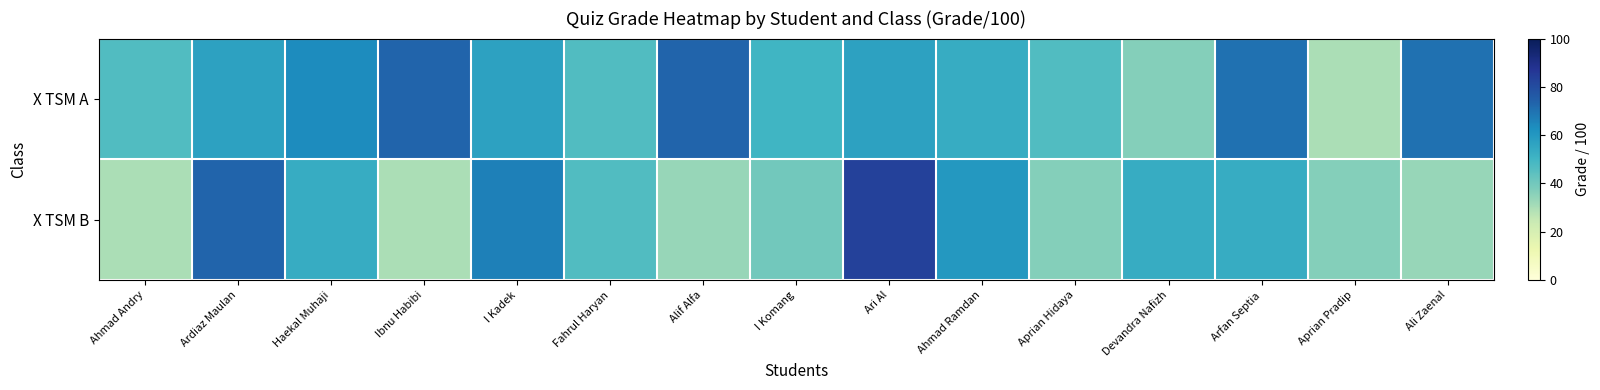

Reading left to right, transcribe all the data shown in this chart.

X TSM A: Ahmad Andry=46.7	Ardiaz Maulan=56.7	Haekal Muhaji=63.3	Ibnu Habibi=73.3	I Kadek=56.7	Fahrul Haryan=46.7	Alif Alfa=73.3	I Komang=50.0	Ari Al=56.7	Ahmad Ramdan=53.3	Aprian Hidaya=46.7	Devandra Nafizh=36.7	Arfan Septia=70.0	Aprian Pradip=30.0	Ali Zaenal=70.0
X TSM B: Ahmad Andry=30.0	Ardiaz Maulan=73.3	Haekal Muhaji=53.3	Ibnu Habibi=30.0	I Kadek=66.7	Fahrul Haryan=46.7	Alif Alfa=33.3	I Komang=40.0	Ari Al=83.3	Ahmad Ramdan=60.0	Aprian Hidaya=36.7	Devandra Nafizh=53.3	Arfan Septia=53.3	Aprian Pradip=36.7	Ali Zaenal=33.3